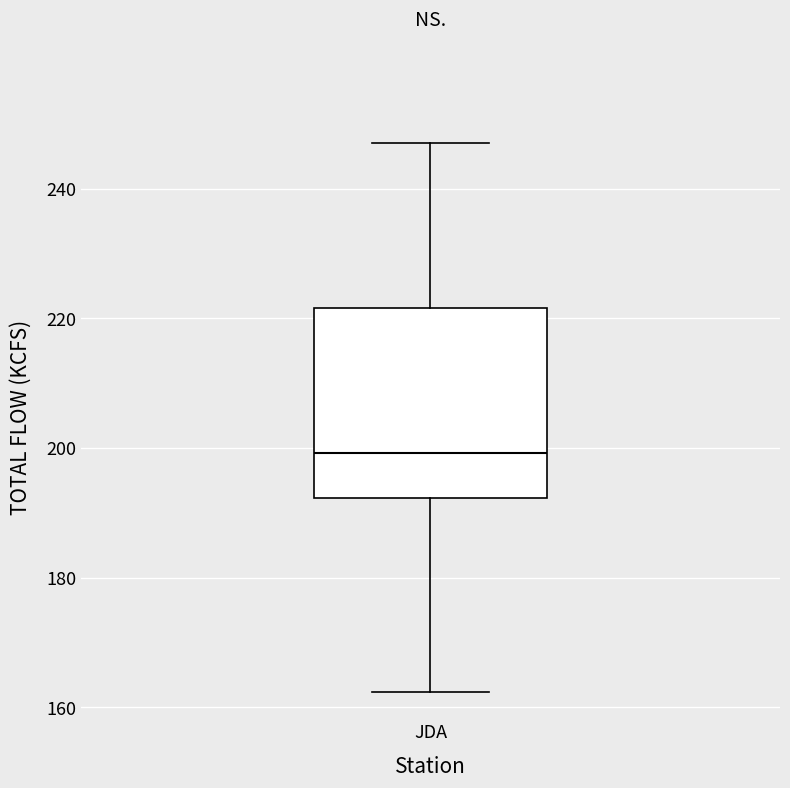

Where is the lower edge of the box for JDA on the y-axis? The values are not printed on the chart, so give them approximately, as read against the axis.

192